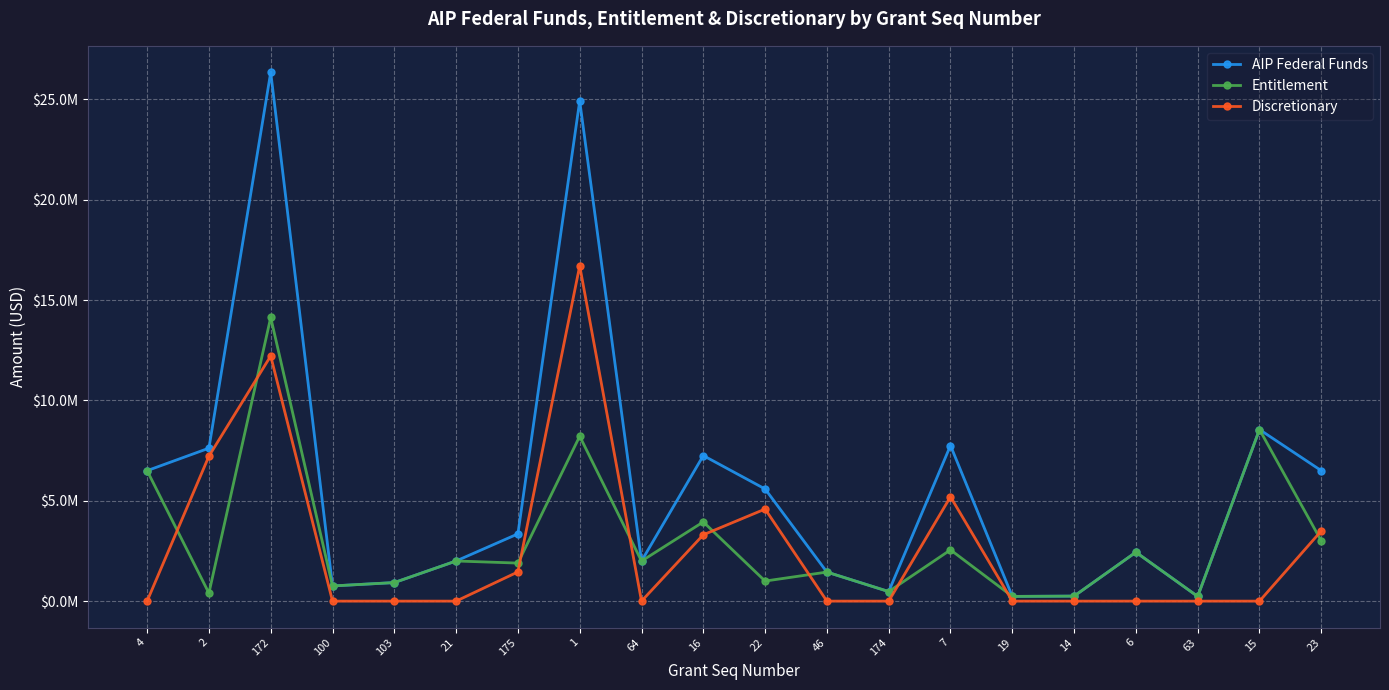

Between 4 and 2, which series saw the biggest shift?

Discretionary